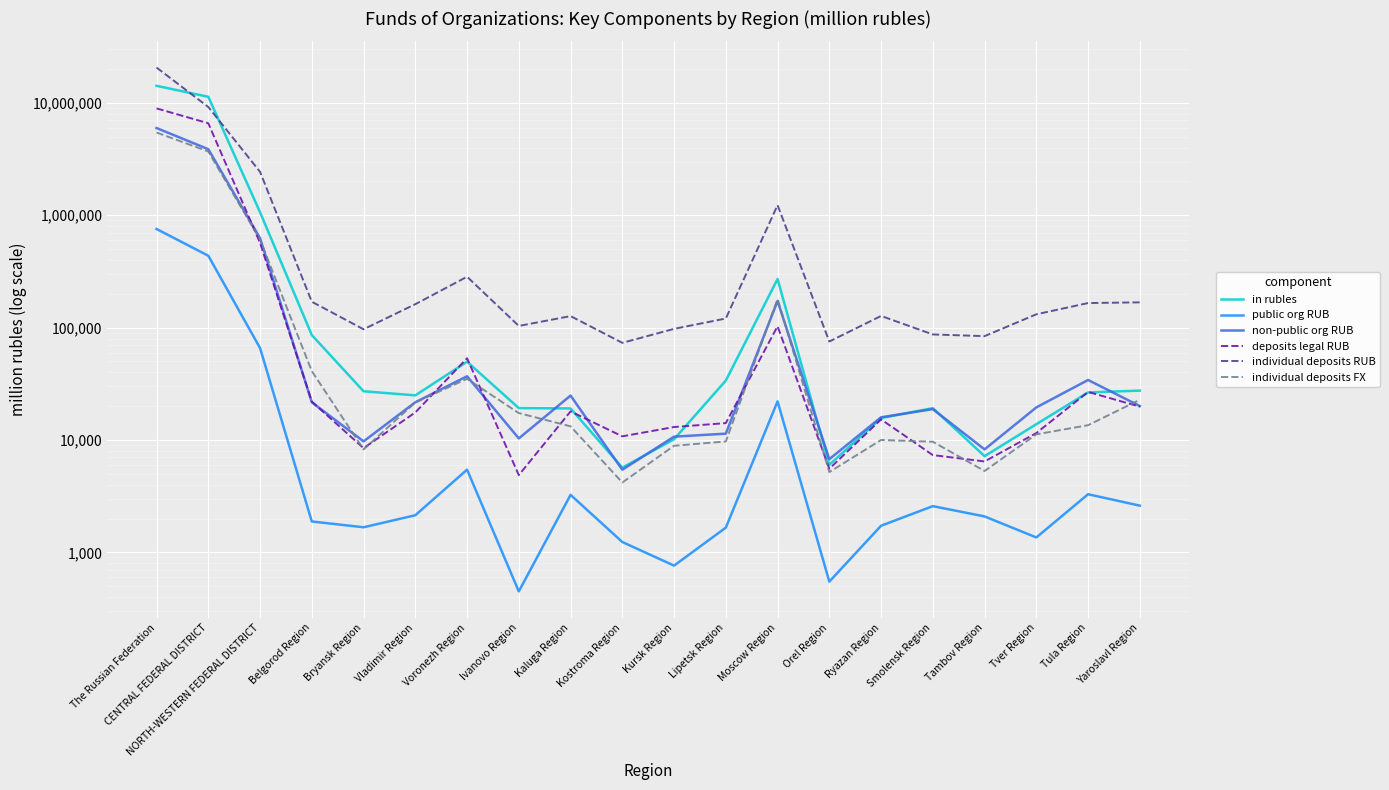

What is the difference between the second highest and minimum values in the individual deposits RUB series?

9122176